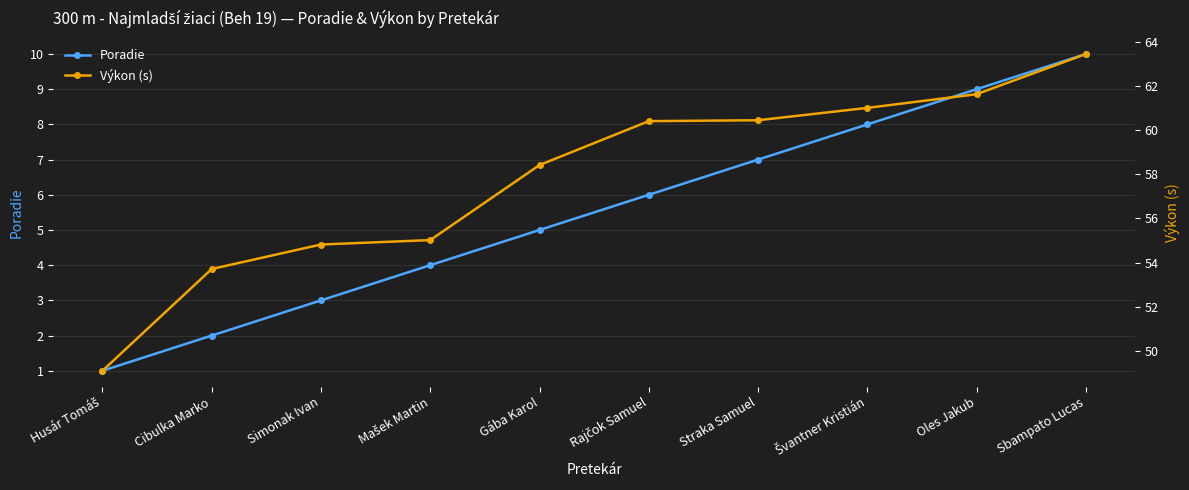

List the series in order of their peak value, highest first.

Výkon (s), Poradie